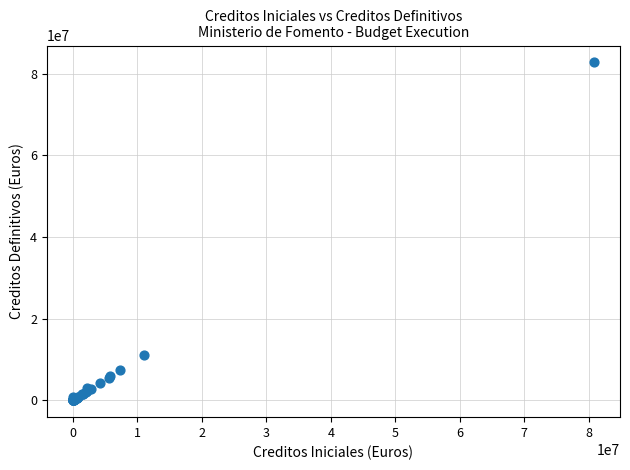

What Y value in the scatter plot is closest to 41363334?

11096720.0